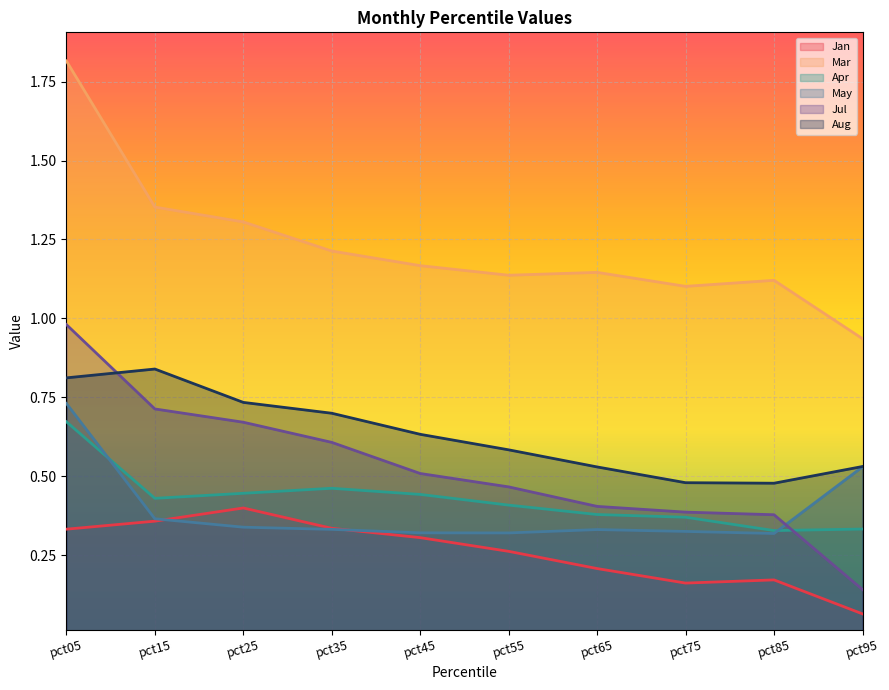

Where is the first local minimum for Mar?

pct55